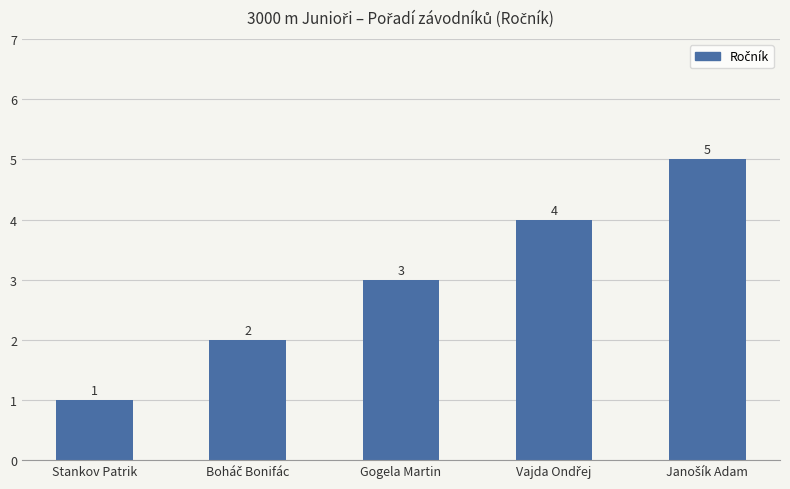

What is the minimum value shown in the chart?

1